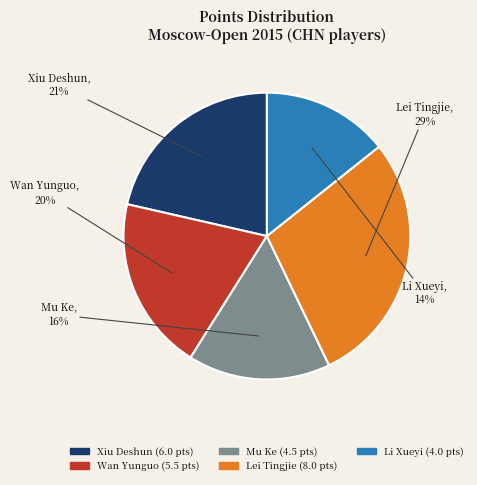

Is it true that Li Xueyi is 27% of the pie?

False